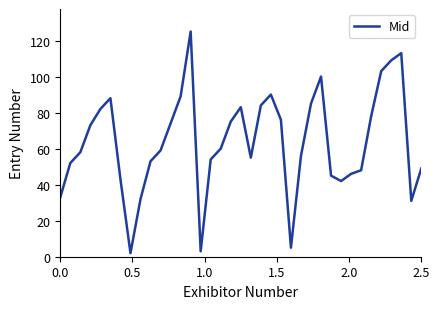

What is the maximum value shown in the chart?

125